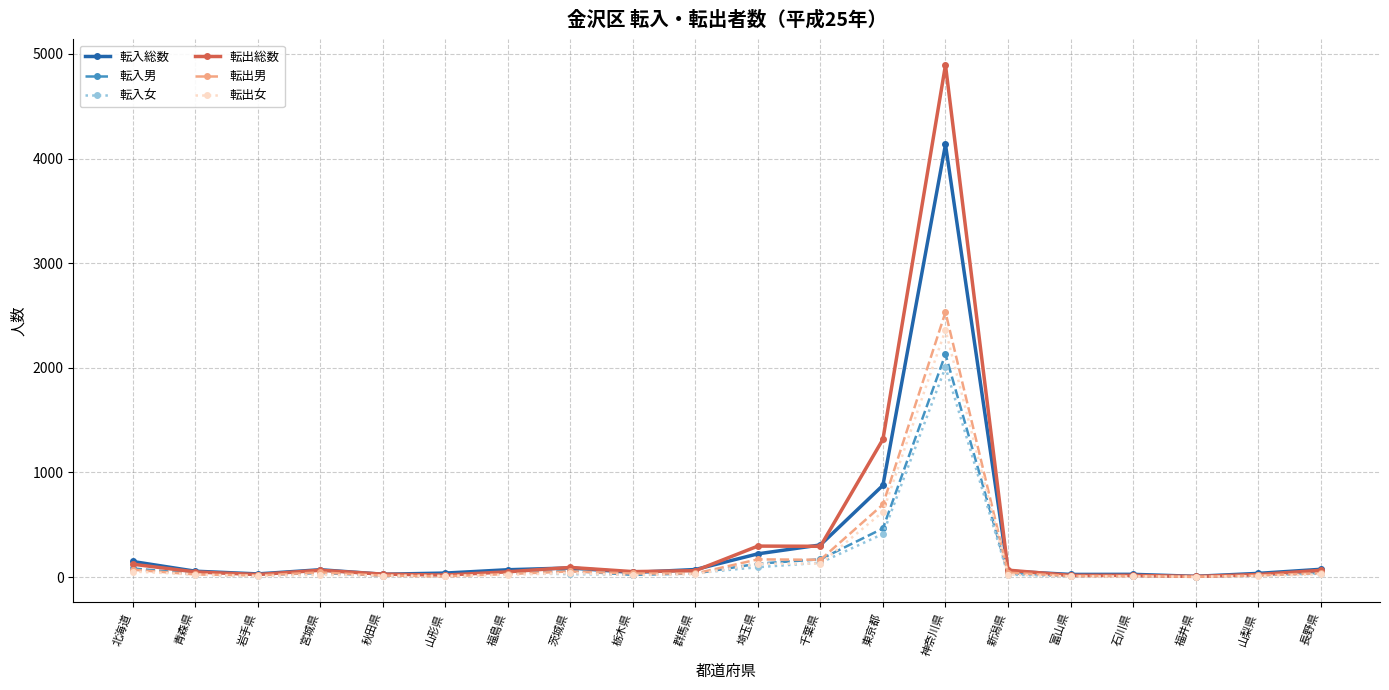

List the series in order of their peak value, lowest first.

転入女, 転入男, 転出女, 転出男, 転入総数, 転出総数